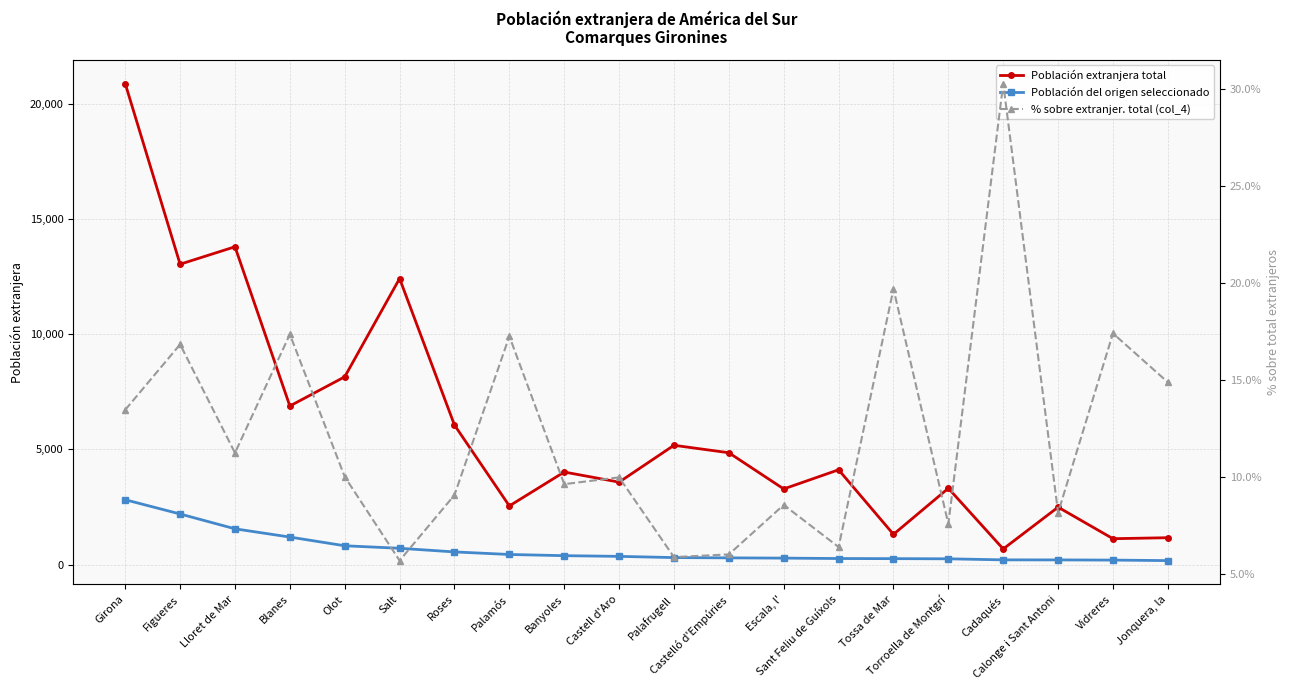

At how many categories does at least one series exceed 11884?

4